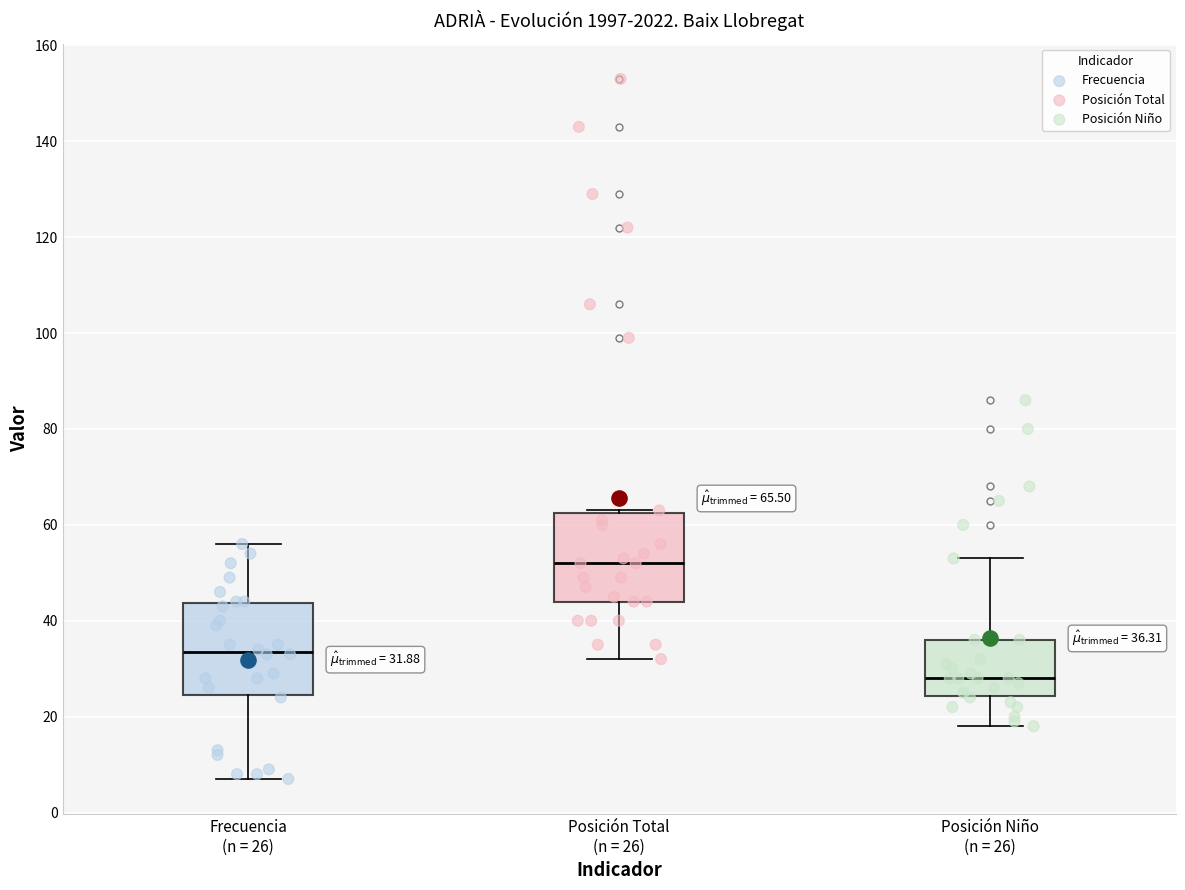

Which box has the lowest median line?

Posición Niño (n = 26)